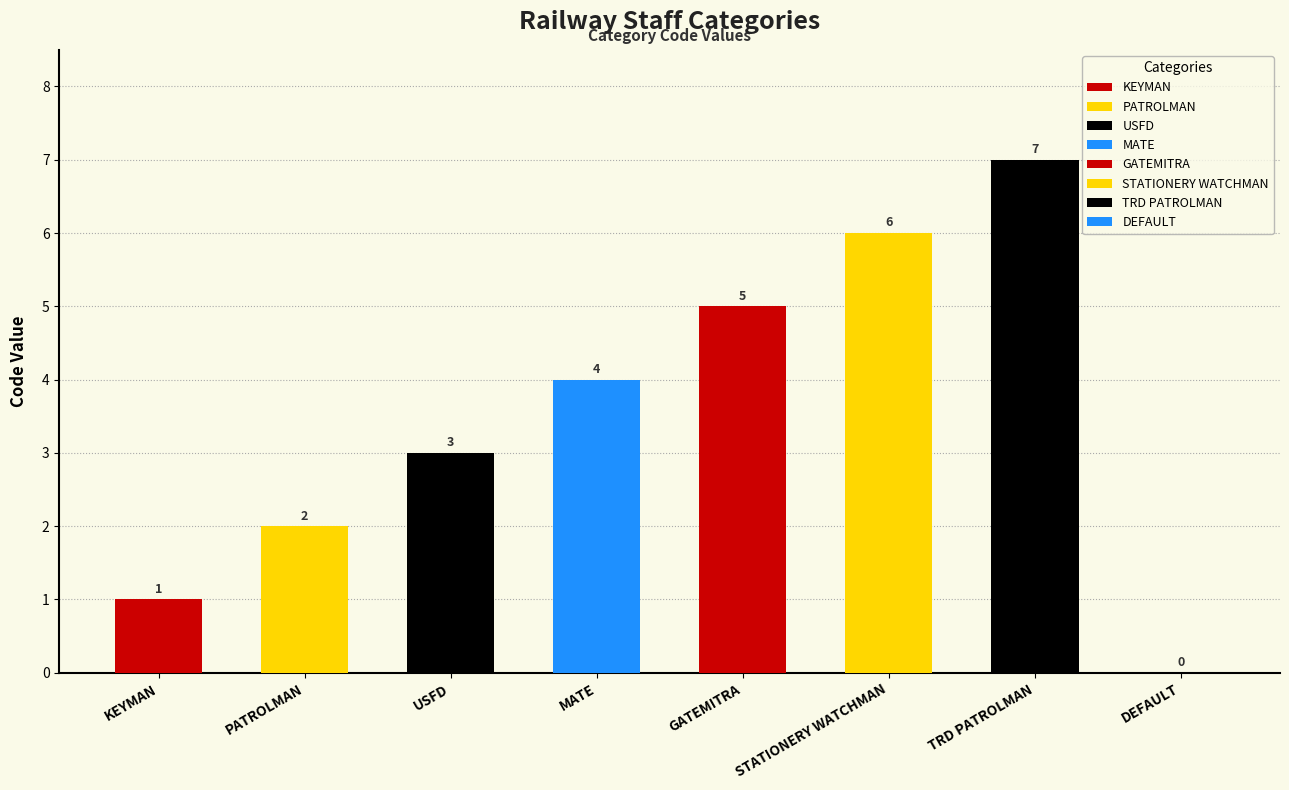

At which category does the chart reach its minimum across all series?

DEFAULT